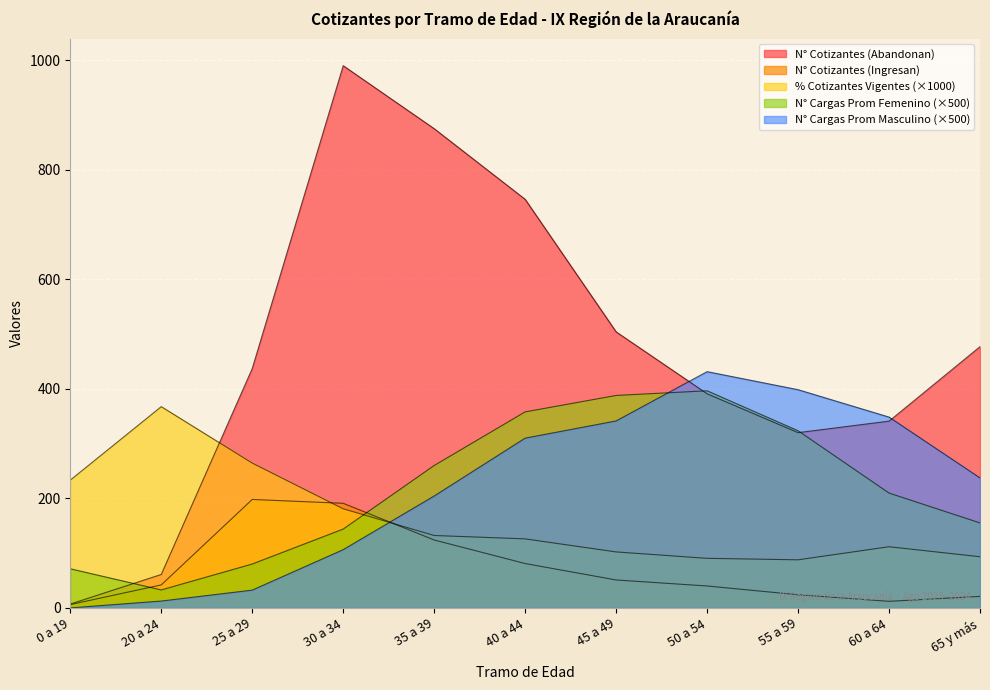

At which category does N° Cargas Prom Masculino reach its first local peak?

50 a 54